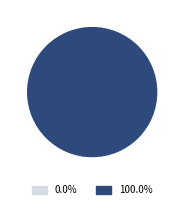

What percentage is the French slice, to the nearest percent?

100%